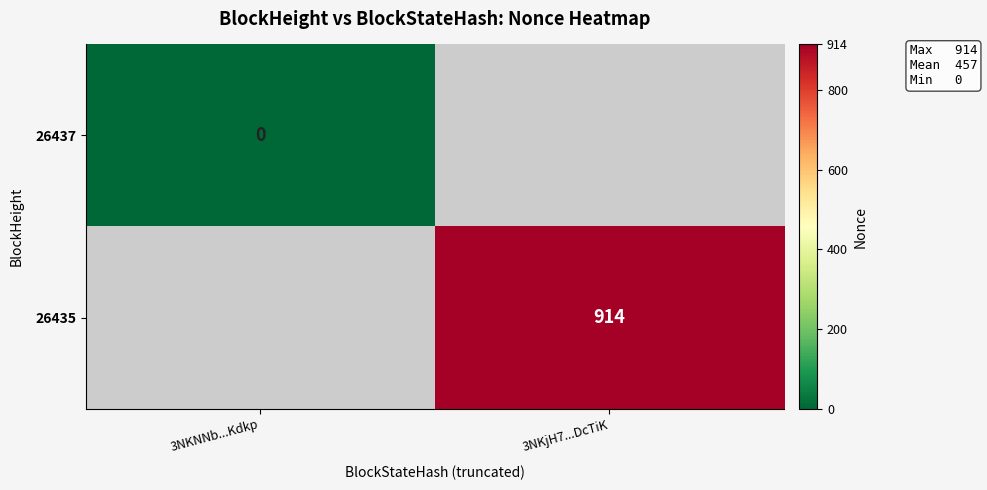

Is the value of 26437 at 3NKNNb...Kdkp greater than the value of 26435 at 3NKjH7...DcTiK?

No